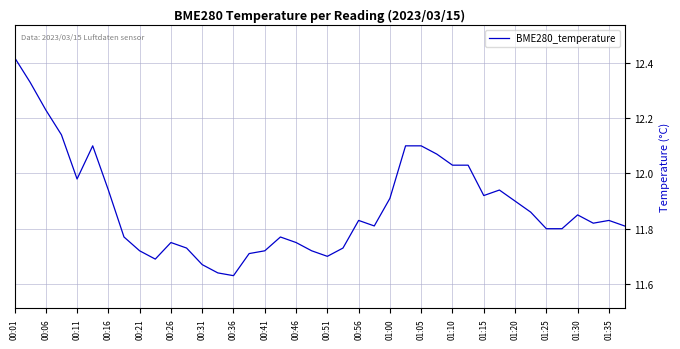

What is the difference between the maximum and minimum values?

0.8